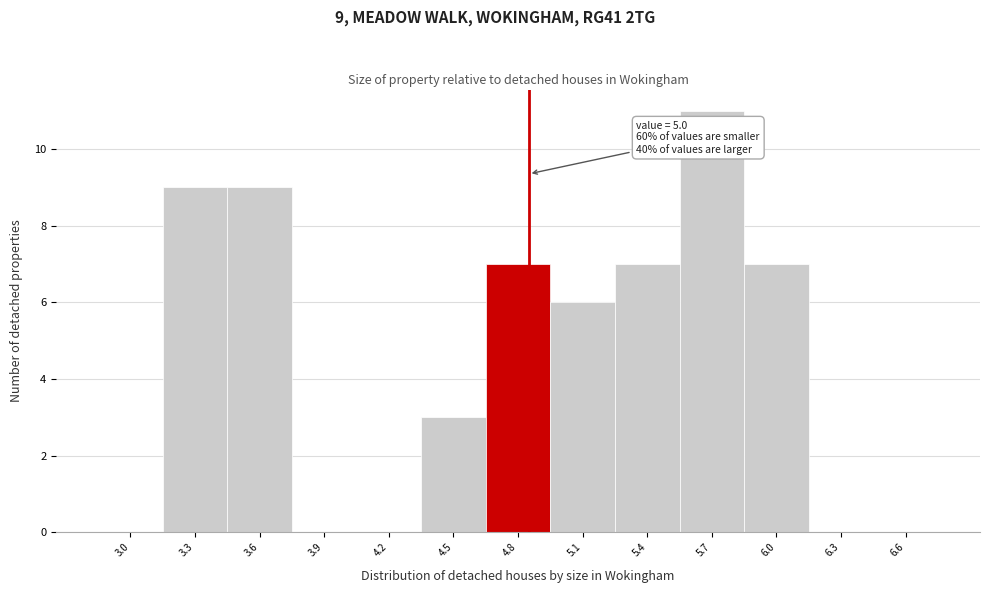

Reading right to left, list all the values displayed in this chart.

6.6=0	6.3=0	6.0=7	5.7=11	5.4=7	5.1=6	4.8=7	4.5=3	4.2=0	3.9=0	3.6=9	3.3=9	3.0=0